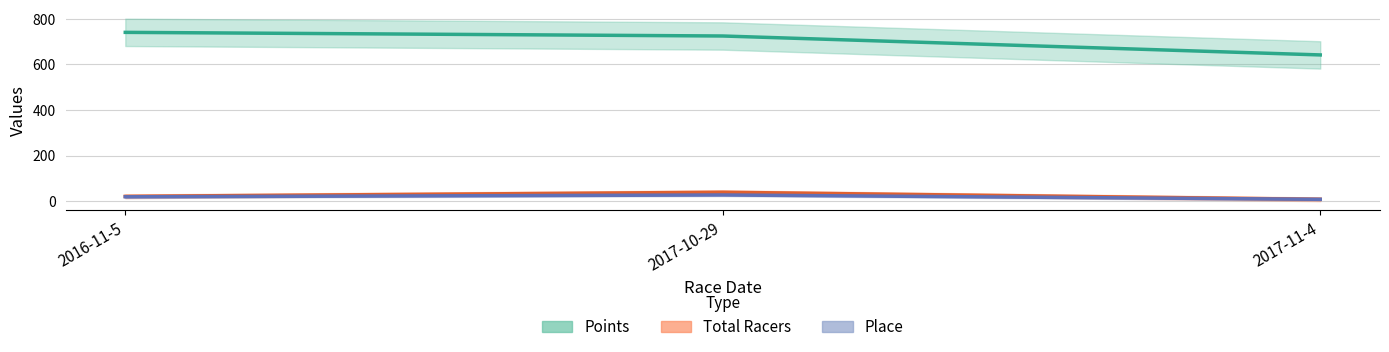

Which series changed the most between 2016-11-5 and 2017-11-4?

Points